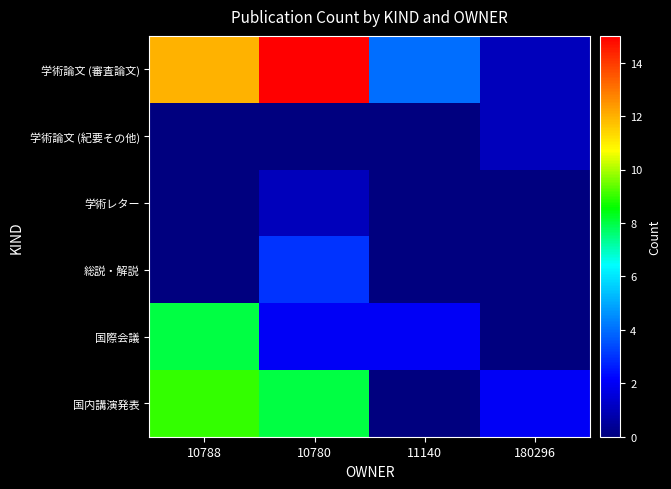

Reading left to right, list all the values displayed in this chart.

学術論文 (審査論文): 10788=12	10780=15	11140=4	180296=1
学術論文 (紀要その他): 10788=0	10780=0	11140=0	180296=1
学術レター: 10788=0	10780=1	11140=0	180296=0
総説・解説: 10788=0	10780=3	11140=0	180296=0
国際会議: 10788=8	10780=2	11140=2	180296=0
国内講演発表: 10788=9	10780=8	11140=0	180296=2